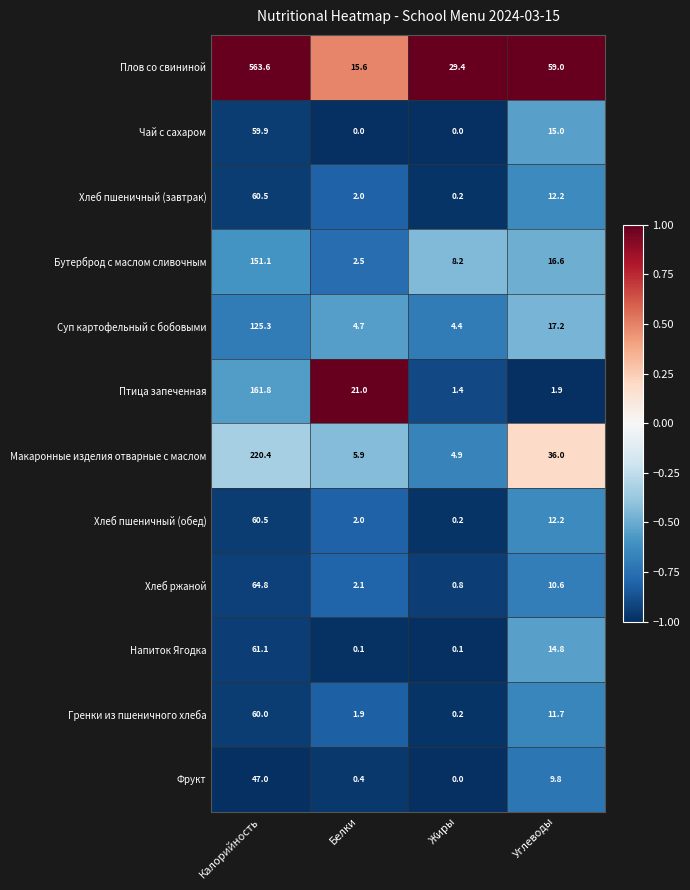

What is the total value across all series at Калорийность?

1636.0